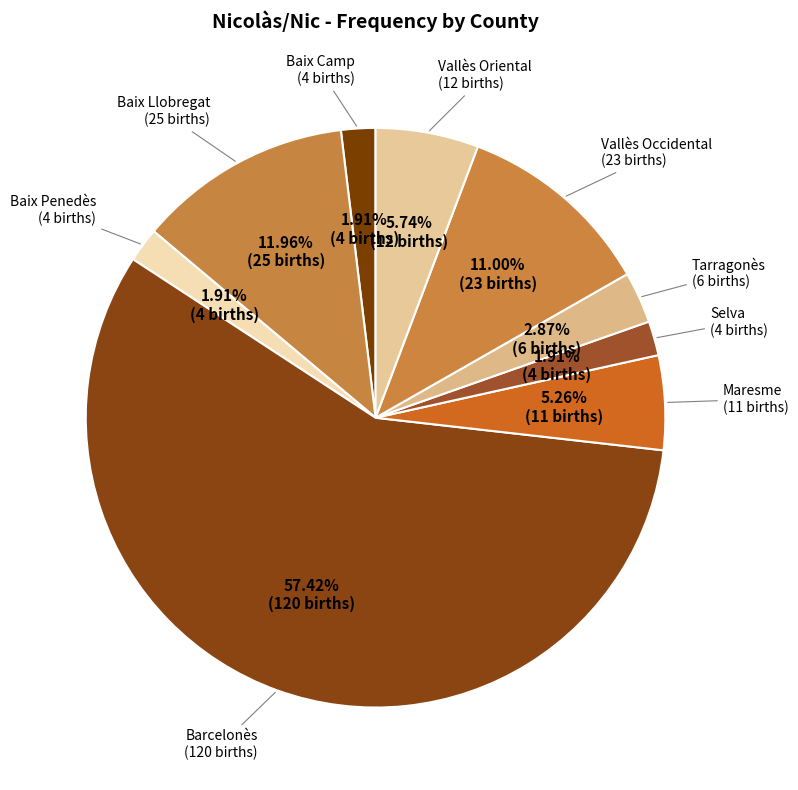

Combined, do Baix Camp and Baix Penedès account for over 50%?

No